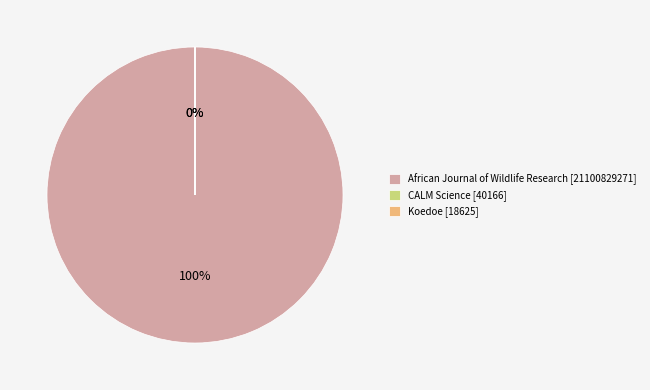

What is the change in value from CALM Science to Koedoe?

-21541